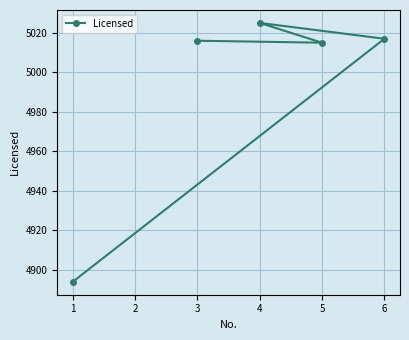

How many points are higher than both their immediate neighbors (excluding endpoints)?

1